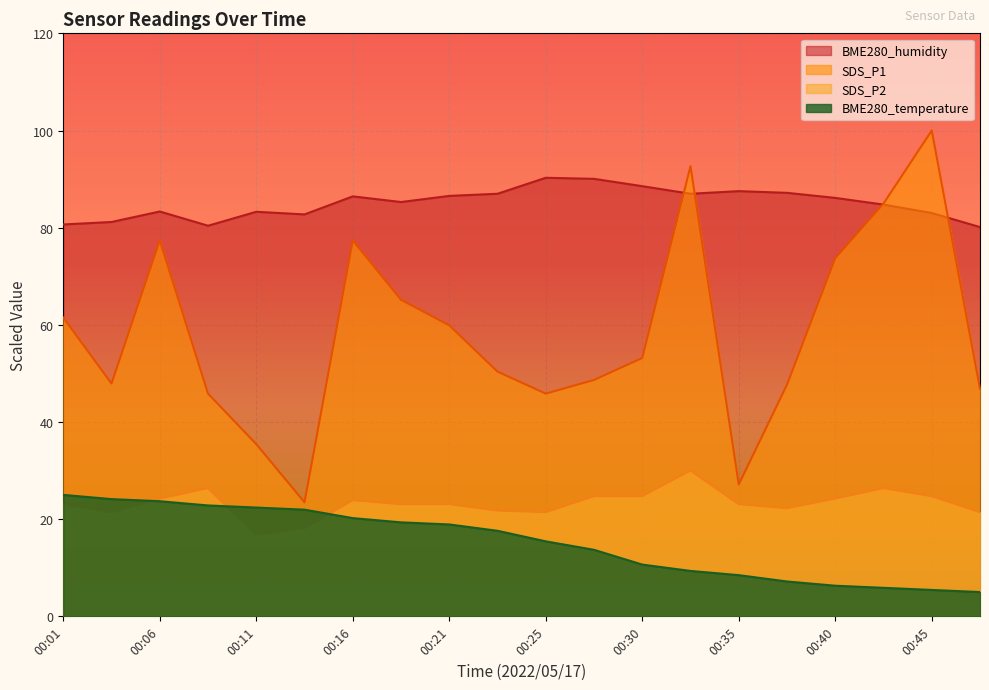

What is the value of the BME280_temperature point at the 18th from the left?

5.9